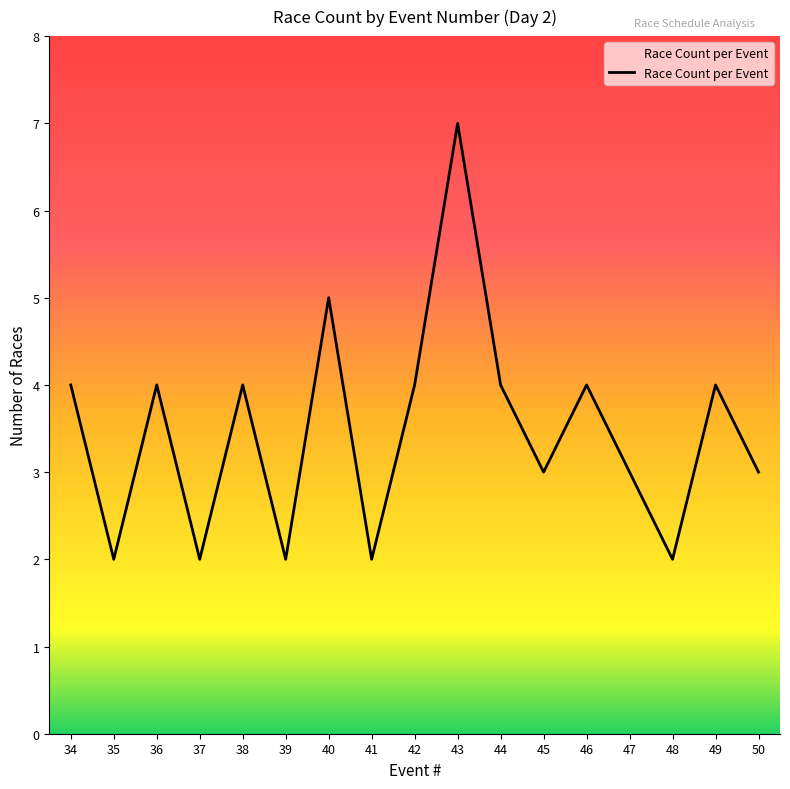

True or false: there are more than 0 points higher than both neighbors.

True